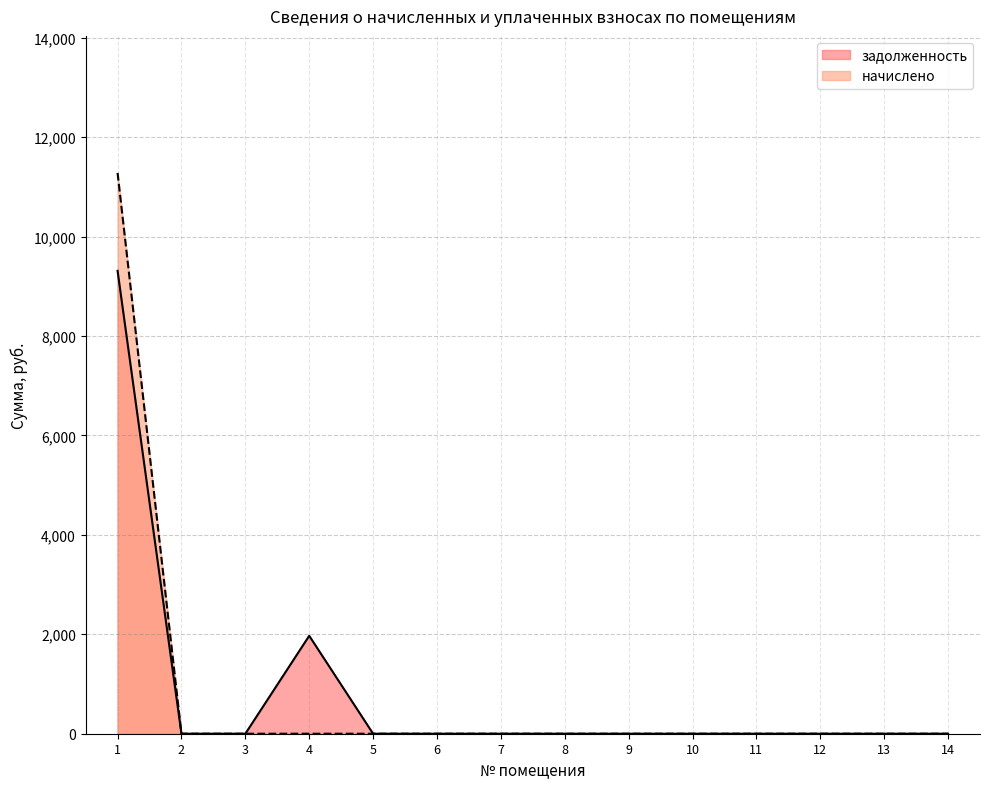

True or false: задолженность has a value of 3222.9 at 12.

False